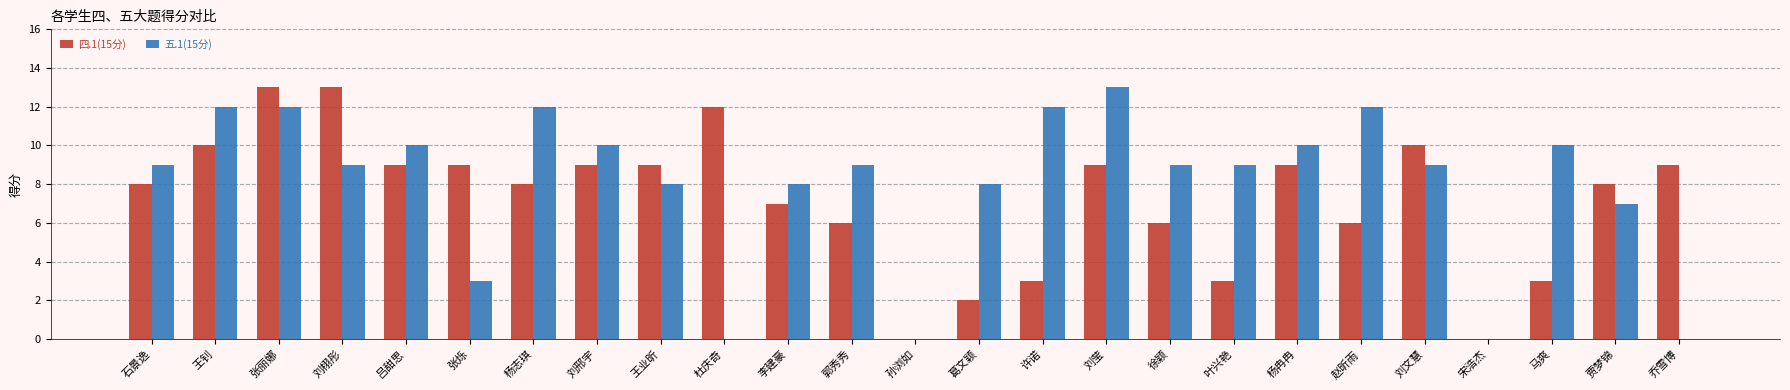

Count the number of data series in this chart.

2